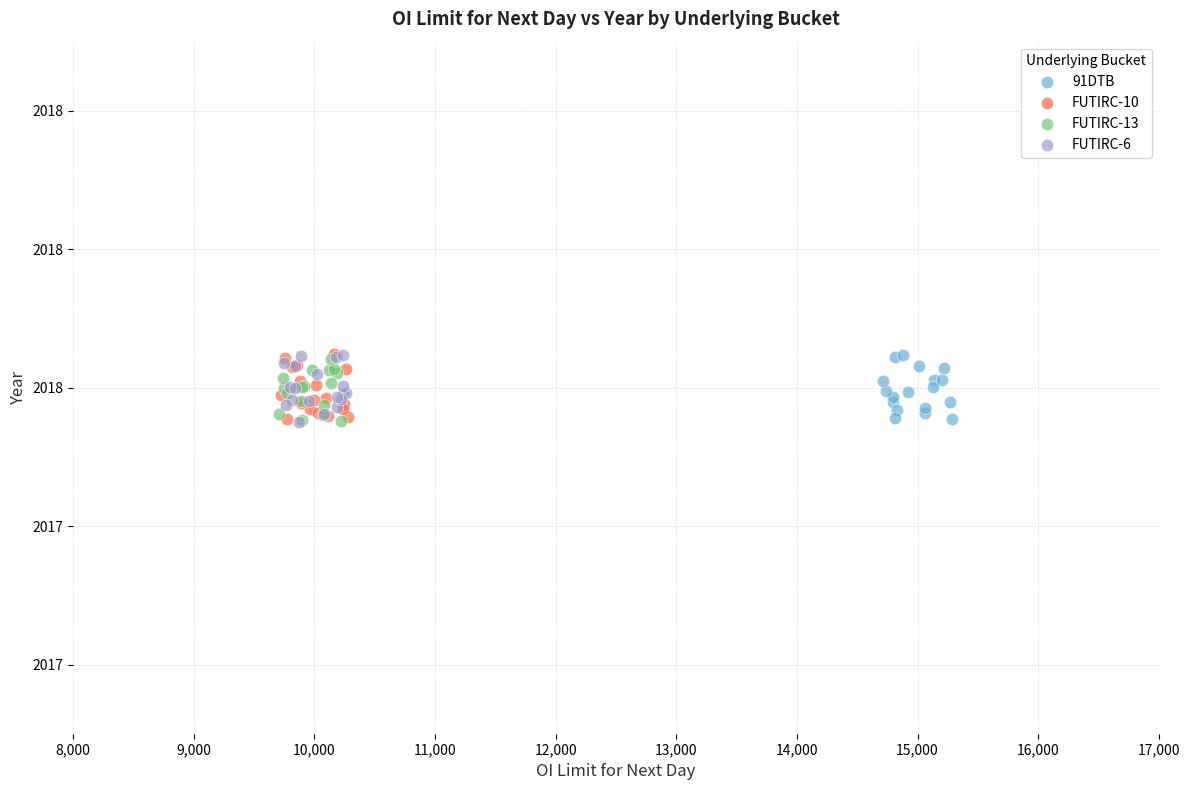

What are all the series names shown in the legend?

91DTB, FUTIRC-10, FUTIRC-13, FUTIRC-6